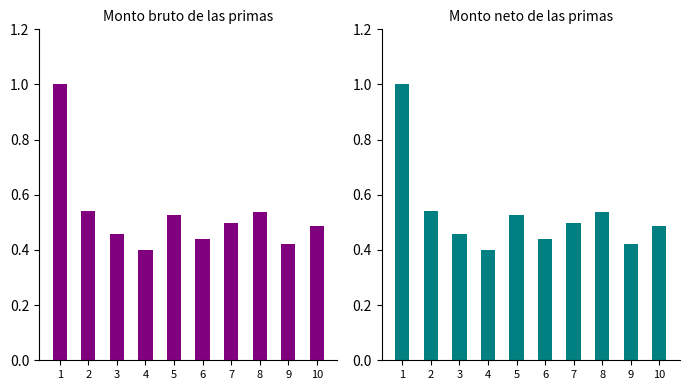

What is the difference between the maximum and minimum values in the Monto neto de las primas series?

0.6